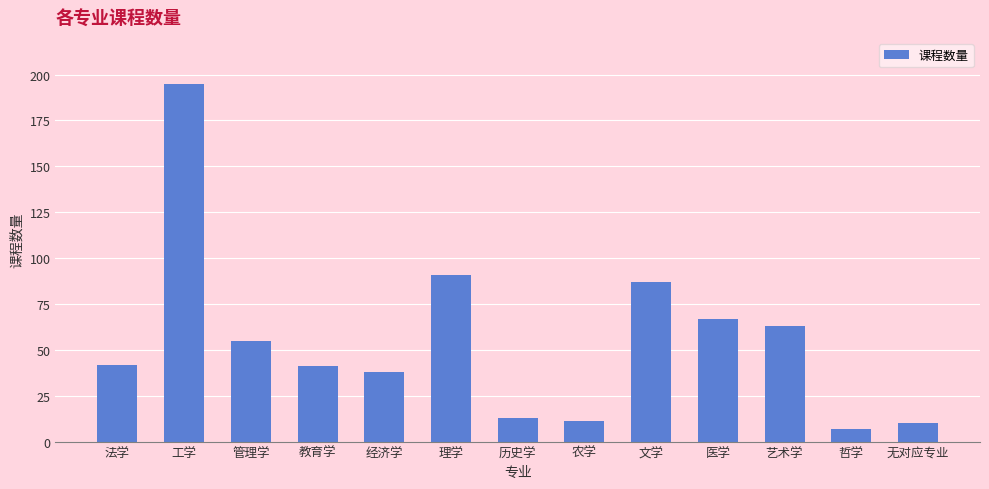

Approximately how many times larger is the value at 无对应专业 compared to 历史学?

0.8